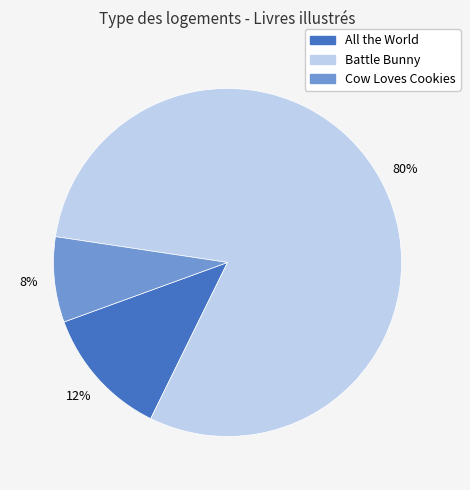

Do Cow Loves Cookies and All the World together represent more than half of the pie?

No